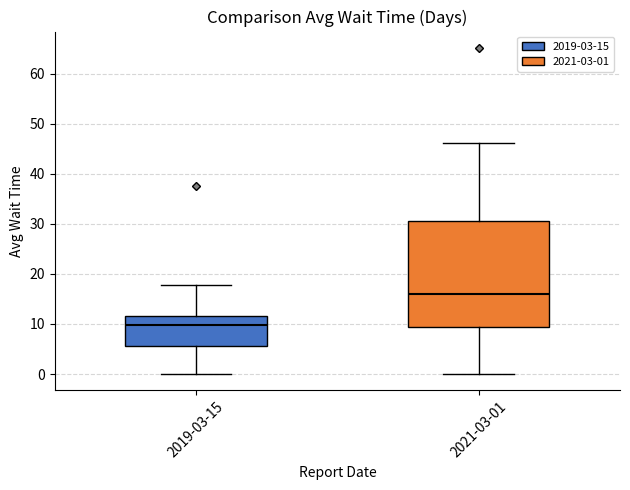

Reading left to right, read every box against the y-axis: the position of its median line, the range the box covers, and the ends of its whiskers. The values are not printed on the chart, so give them approximately, as read against the axis.

2019-03-15: median 10, box 6 to 12, whiskers 0 to 18
2021-03-01: median 16, box 9 to 31, whiskers 0 to 46